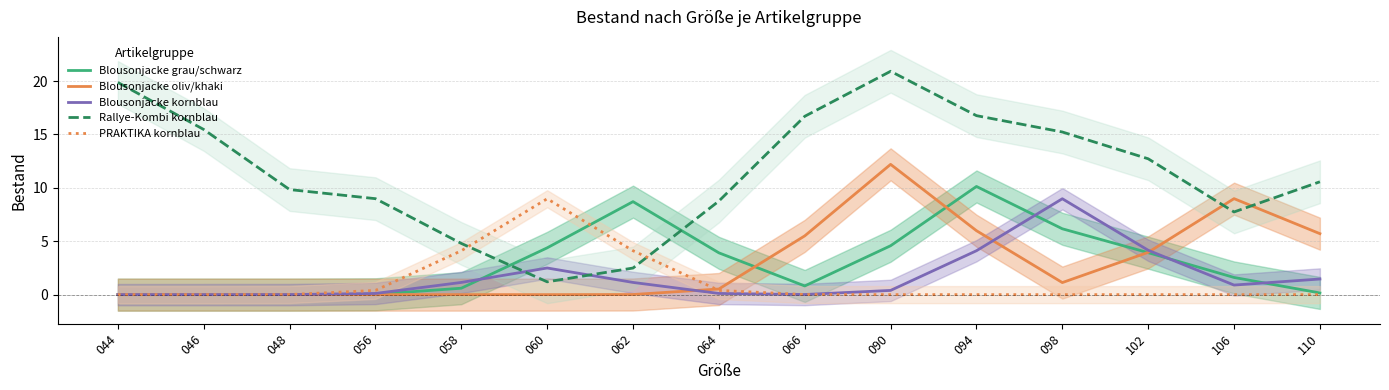

The Blousonjacke oliv/khaki series shows 5.5 at 066. True or false?

True